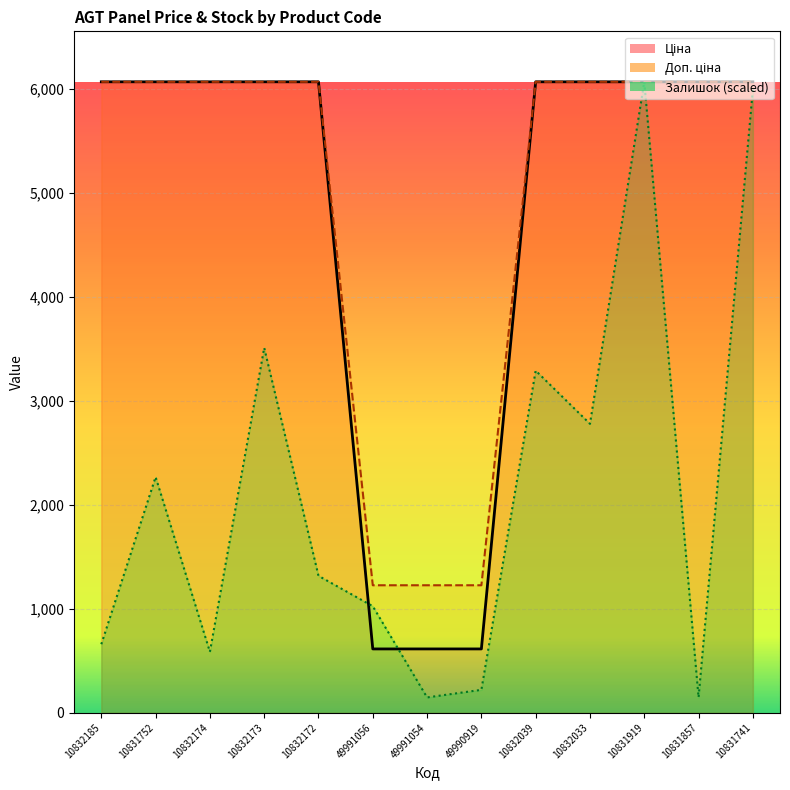

What is the total value across all series at 49990919?

2056.9